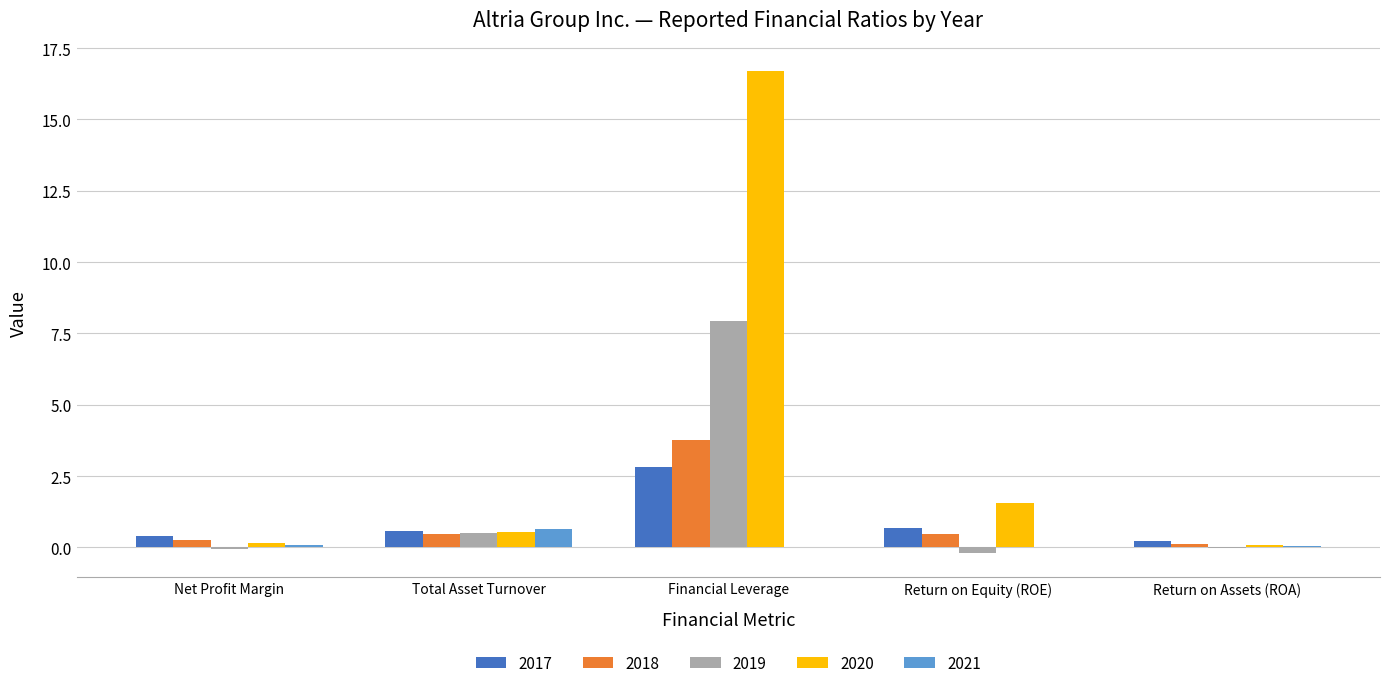

Which series has the widest spread of values?

2020